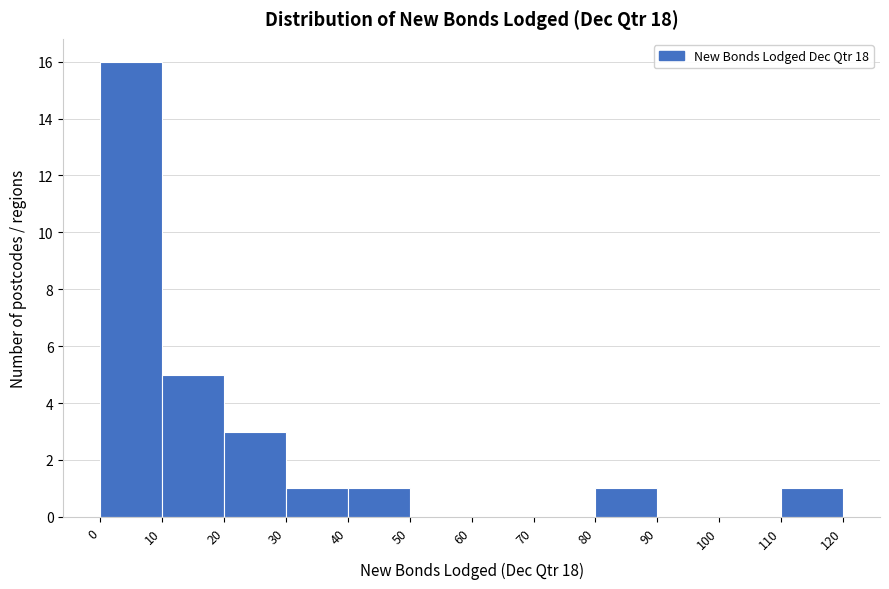

Over which range of the x-axis is the bar tallest?

0 to 10